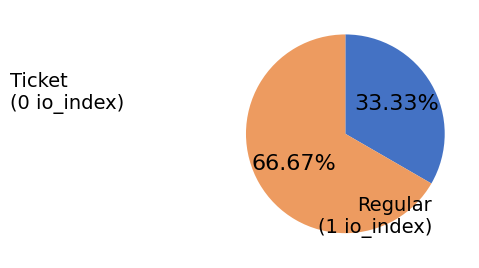

Does any single category account for the majority?

Yes